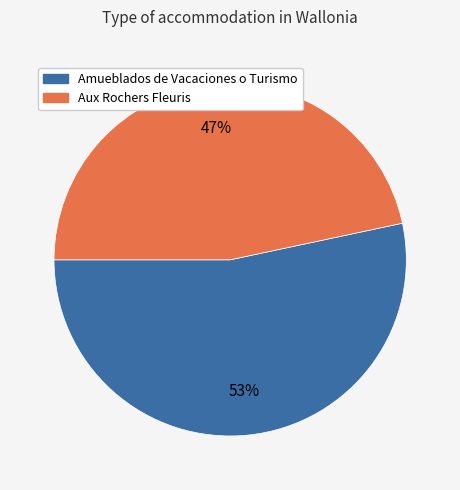

Which has a higher value, Aux Rochers Fleuris or Amueblados de Vacaciones o Turismo?

Amueblados de Vacaciones o Turismo